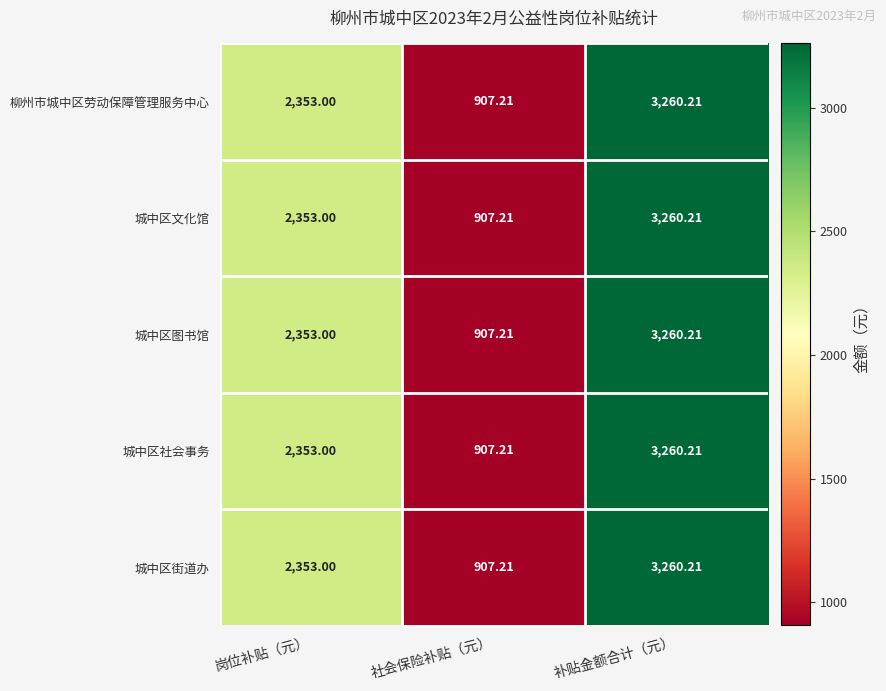

What is the total value across all series at 岗位补贴（元）?

11765.0